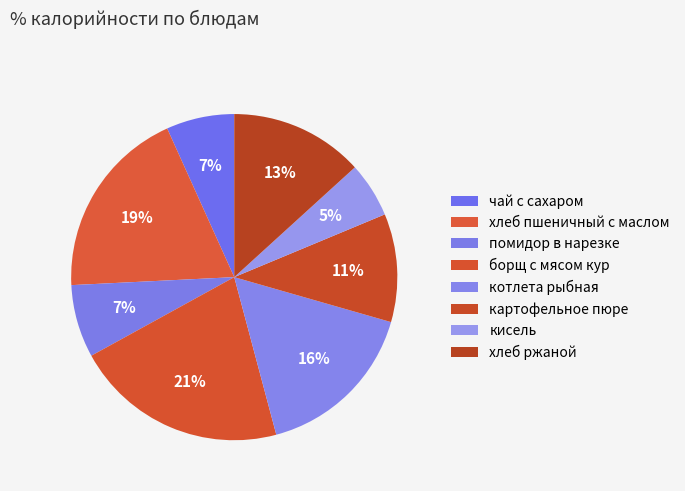

Is there a majority slice in this chart?

No